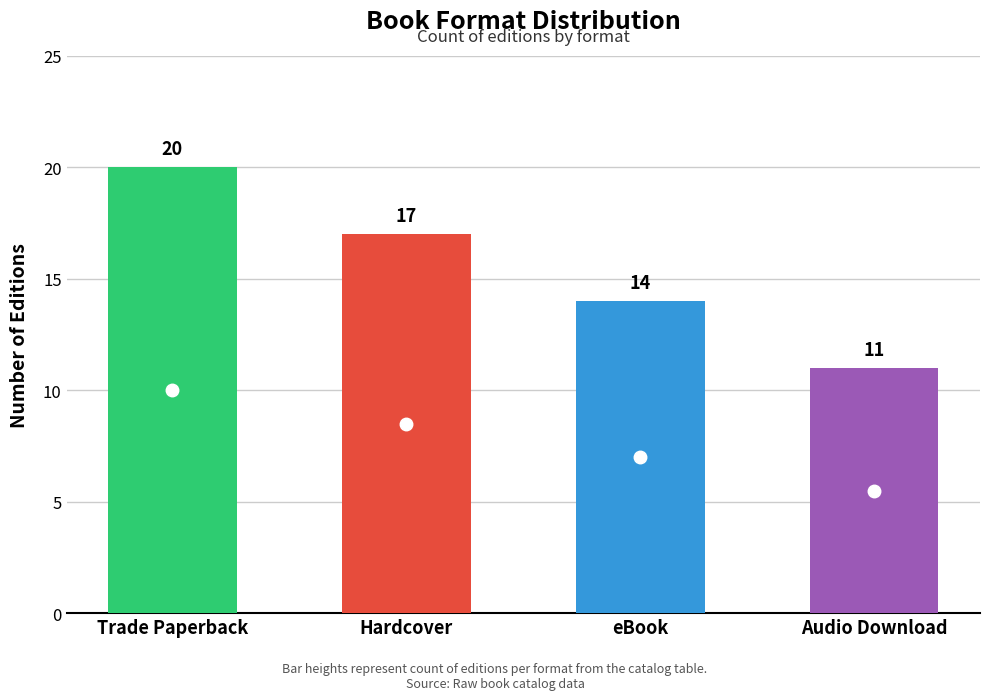

List the labels in order of value, smallest first.

Audio Download, eBook, Hardcover, Trade Paperback